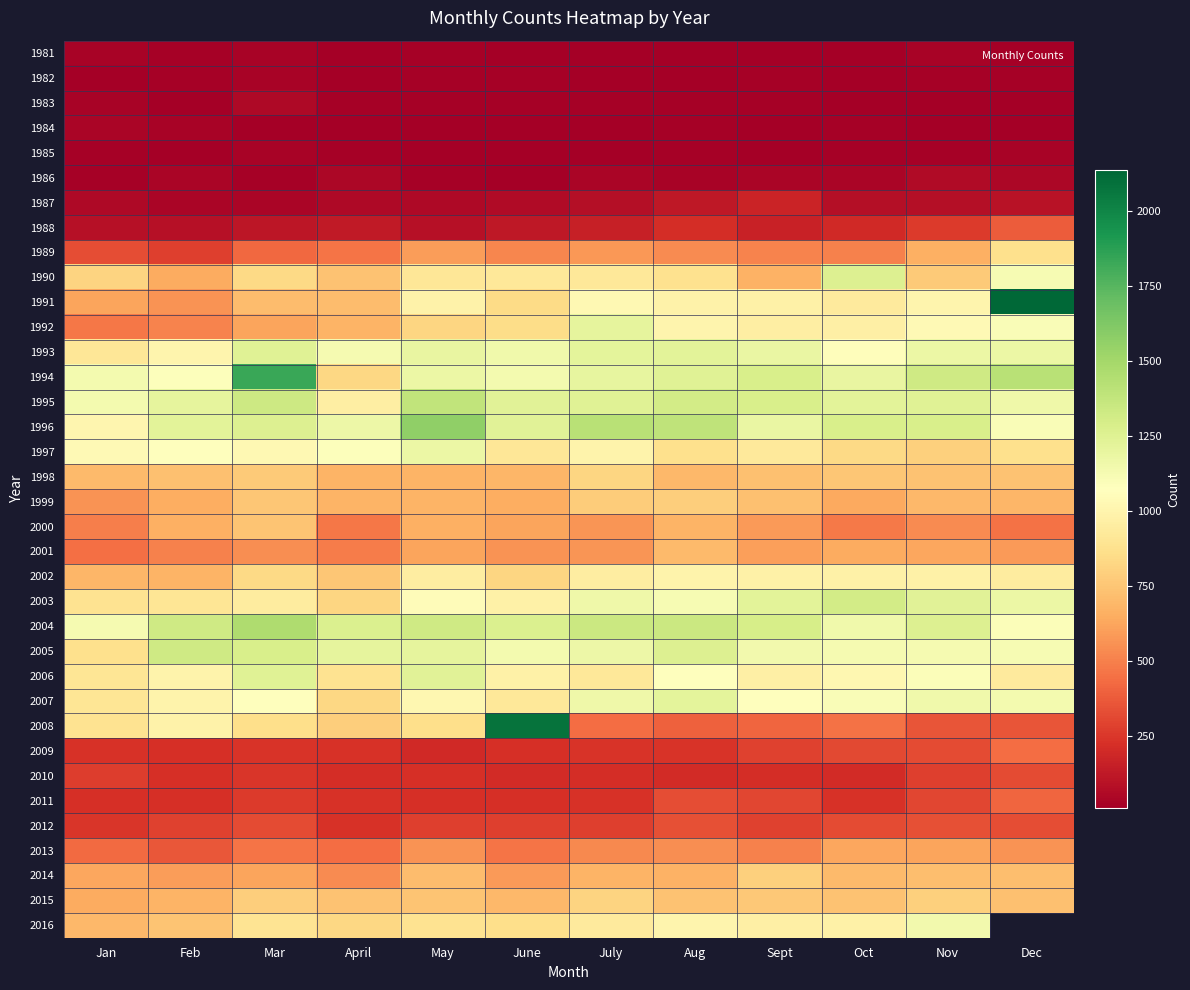

Is it true that 1994 equals 1083.0 at Feb?

True